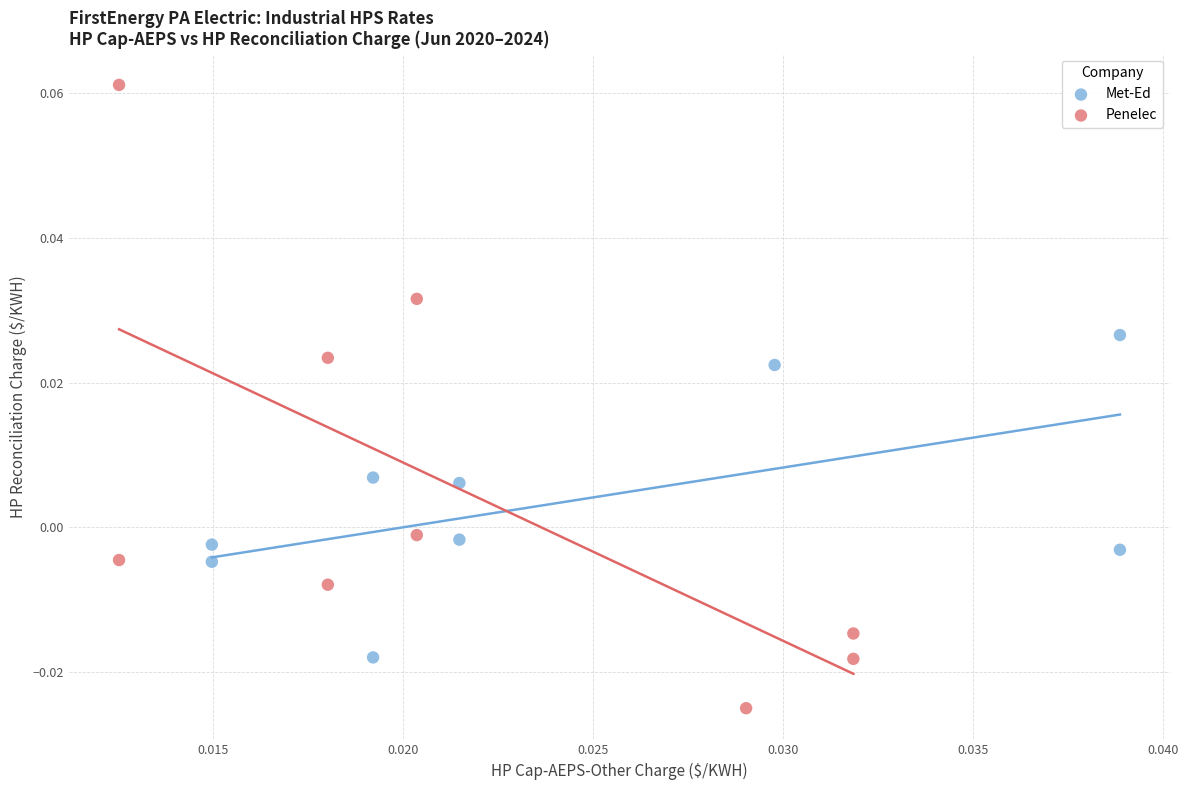

What are all the series names shown in the legend?

Met-Ed, Penelec